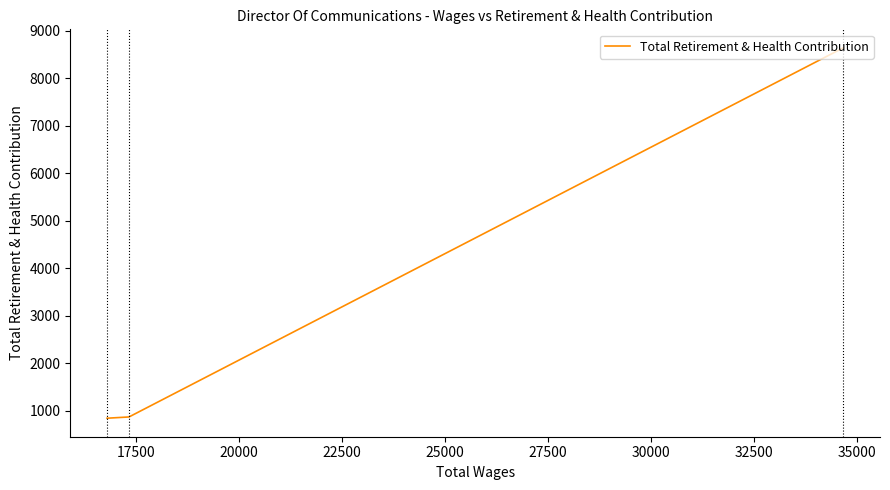

How many categories are shown in the chart?

3